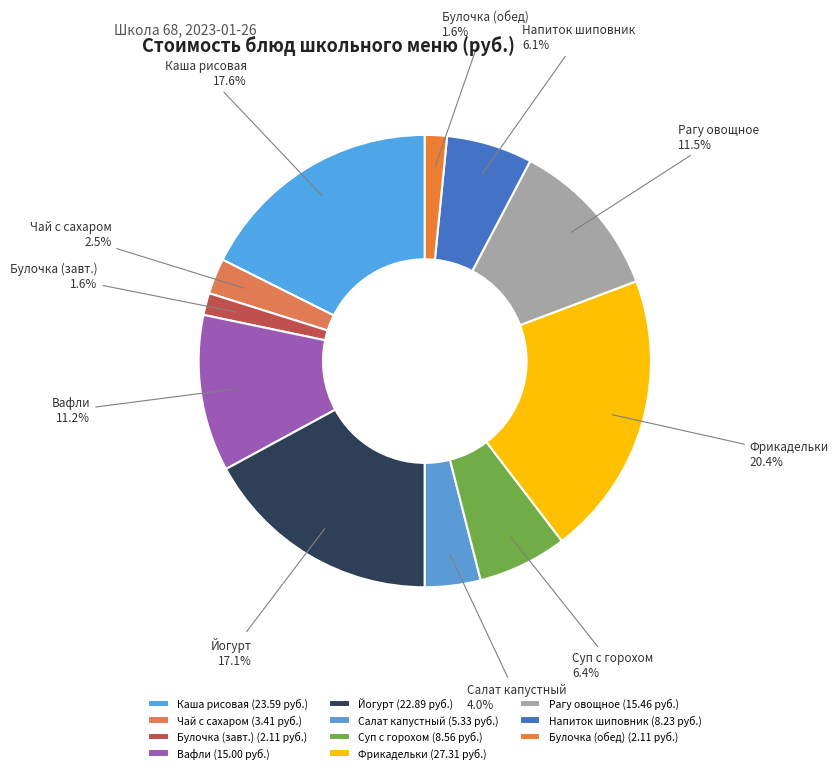

What percentage is the Вафли slice, to the nearest percent?

11%